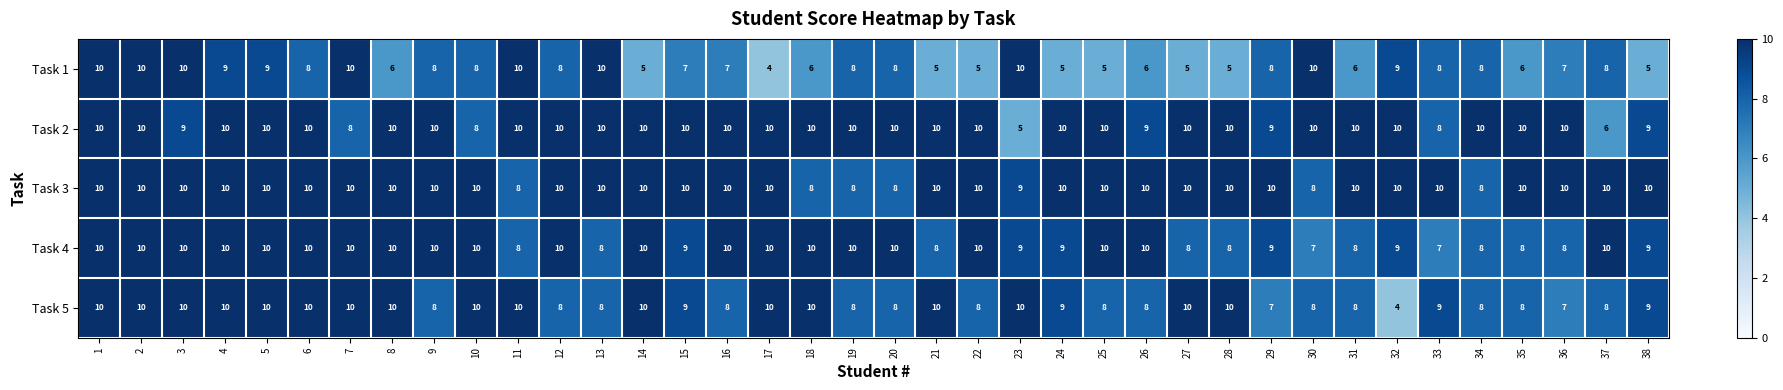

Count the Task 1 values in the range 6 to 9.

21